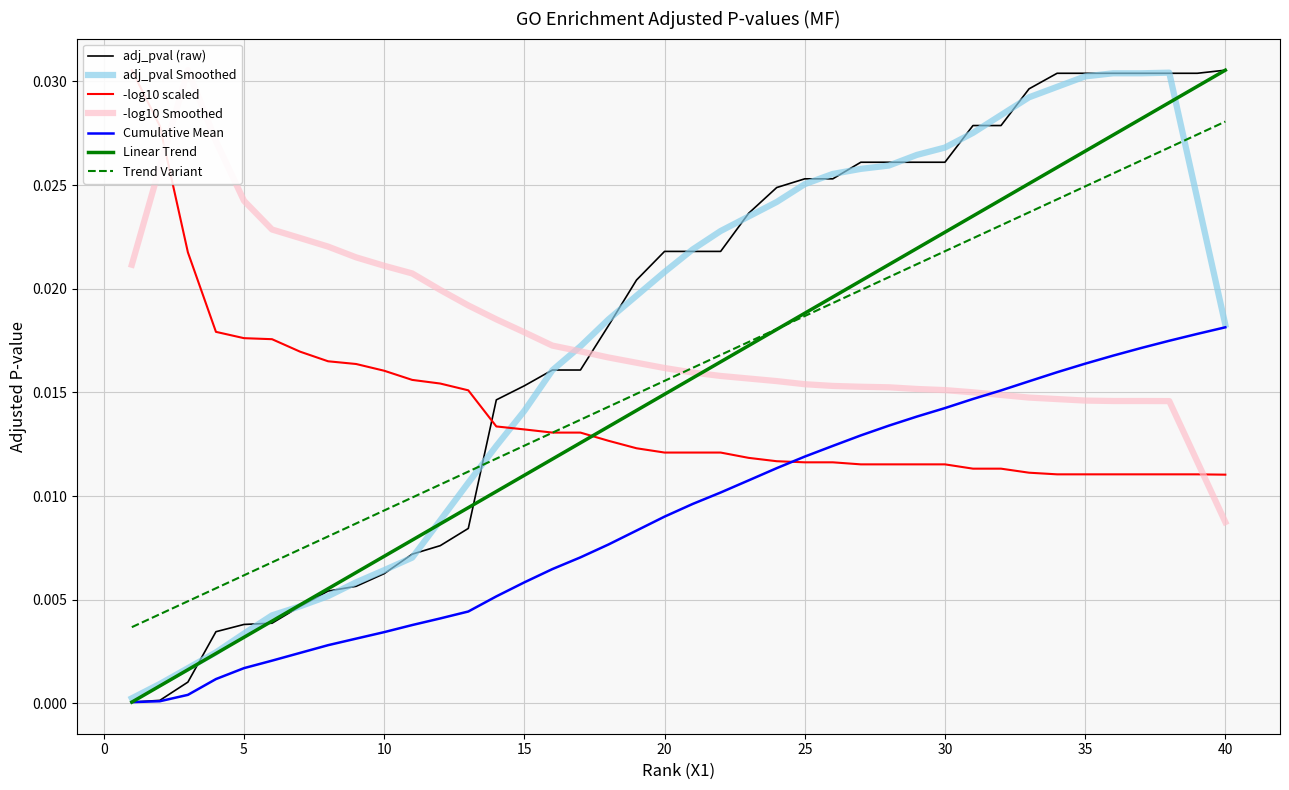

Which has a higher value, 11 or 18?

18